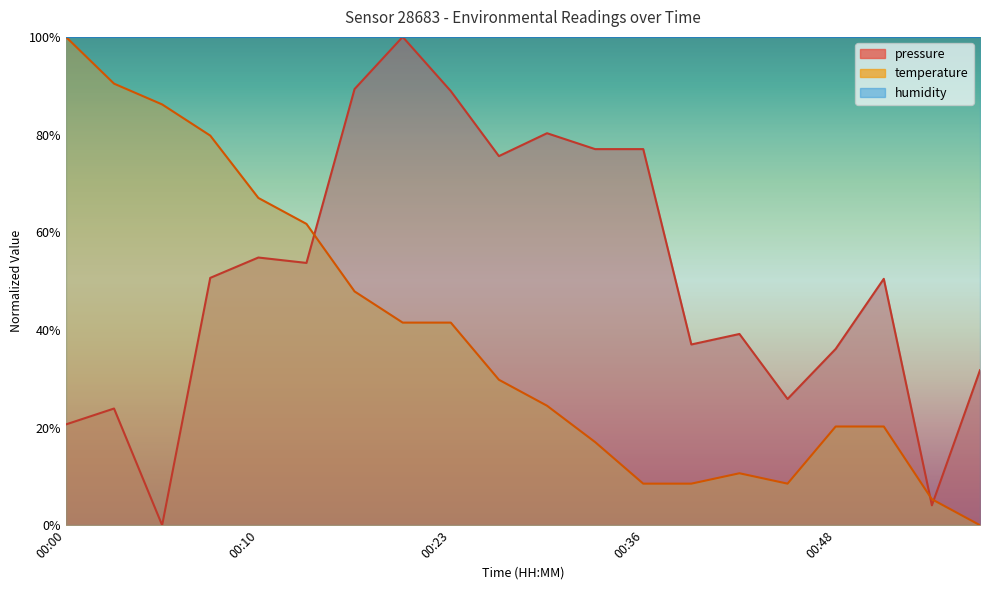

Reading left to right, transcribe all the data shown in this chart.

pressure: 00:00=20.6	00:02=23.9	00:05=0.0	00:08=50.7	00:10=54.8	00:13=53.7	00:18=89.3	00:21=100.0	00:23=88.9	00:28=75.6	00:31=80.3	00:33=77.0	00:36=77.0	00:38=37.0	00:41=39.2	00:43=25.8	00:48=36.1	00:51=50.5	00:56=4.1	00:59=31.7
temperature: 00:00=100.0	00:02=90.4	00:05=86.2	00:08=79.8	00:10=67.0	00:13=61.7	00:18=47.9	00:21=41.5	00:23=41.5	00:28=29.8	00:31=24.5	00:33=17.0	00:36=8.5	00:38=8.5	00:41=10.6	00:43=8.5	00:48=20.2	00:51=20.2	00:56=5.3	00:59=0.0